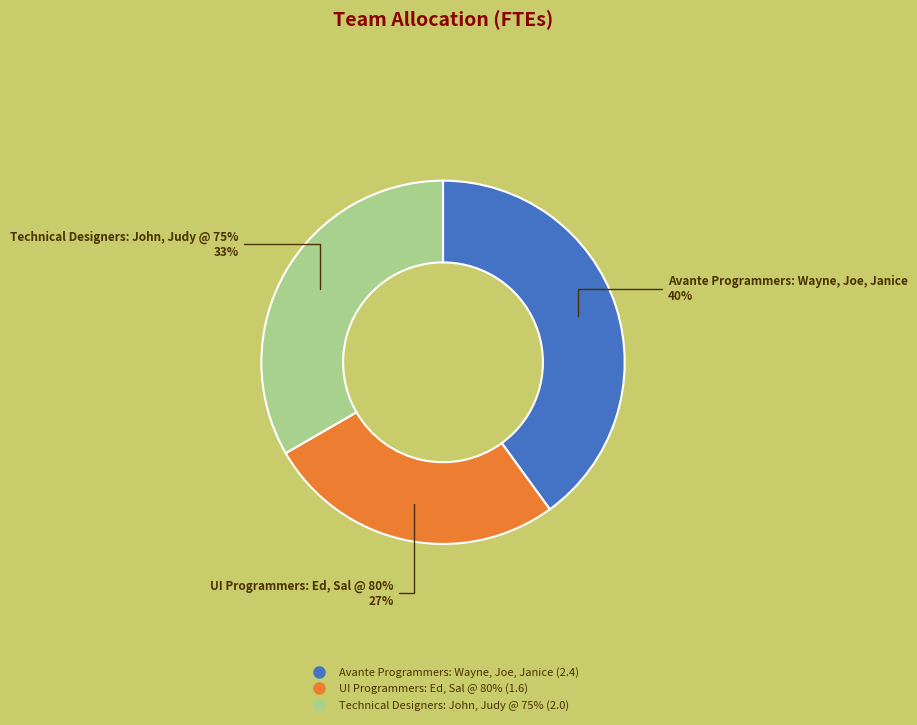

To the nearest percent, what is the difference between the UI Programmers: Ed, Sal @ 80% and Avante Programmers: Wayne, Joe, Janice slice percentages?

13%